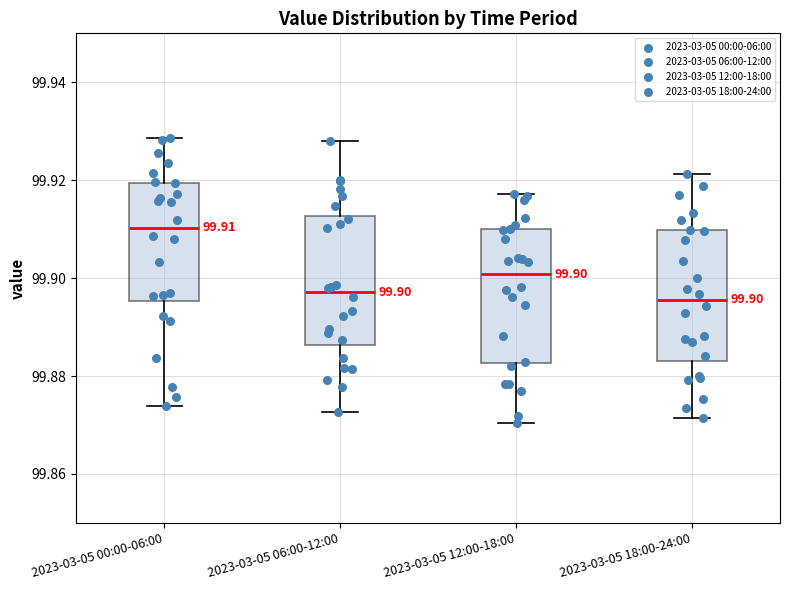

Which box has the highest median line?

2023-03-05 00:00-06:00